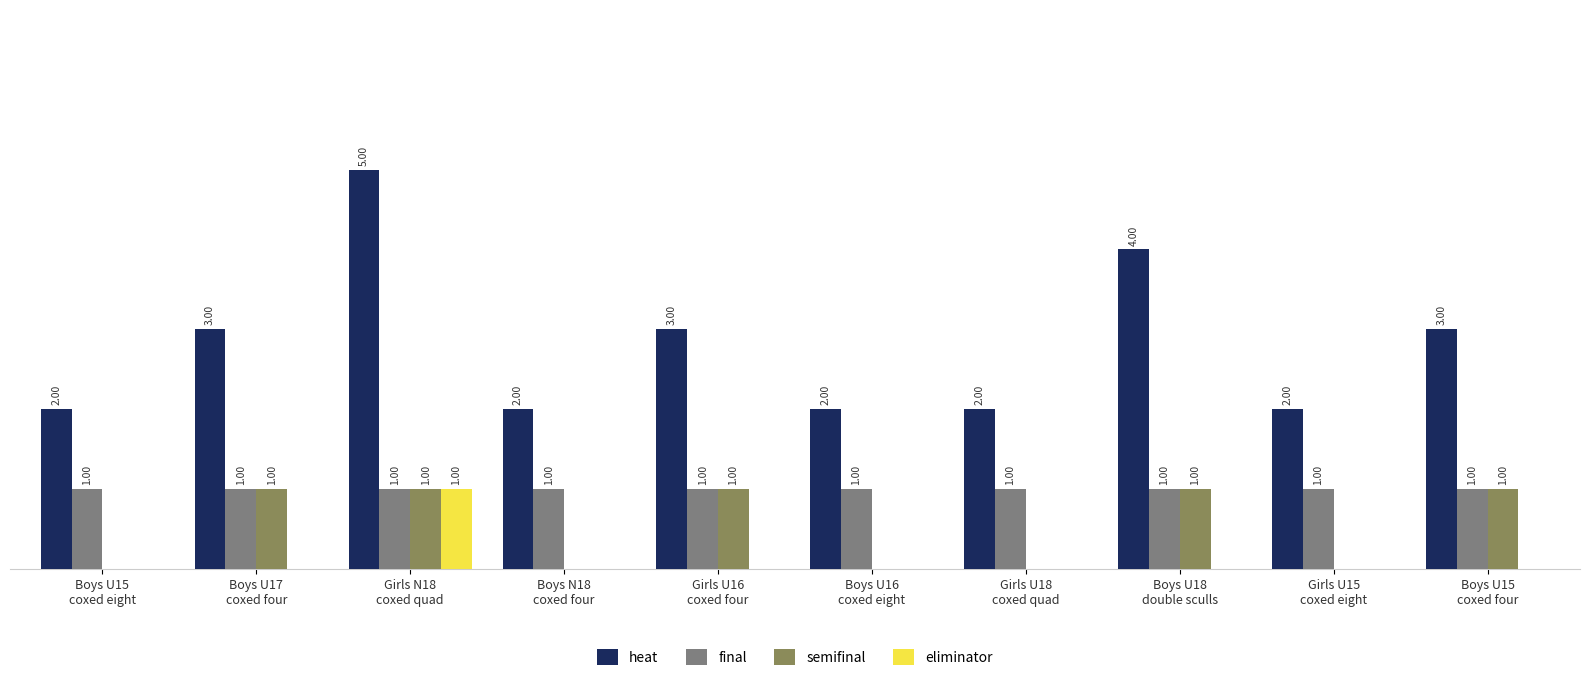

At which category is the sum across all series the highest?

Girls N18
coxed quad